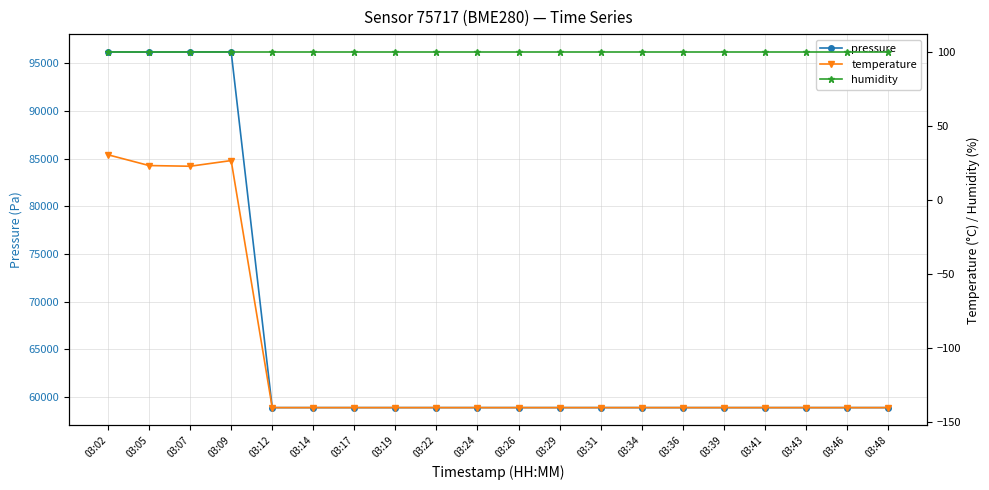

At which category does the chart reach its minimum across all series?

03:12